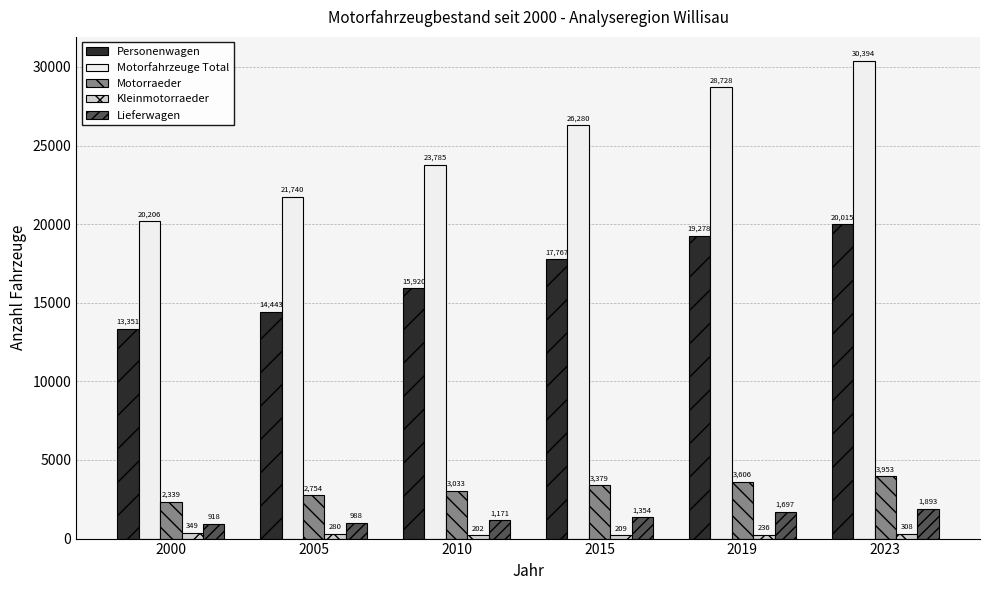

Which category has the highest value in the Motorraeder series?

2023